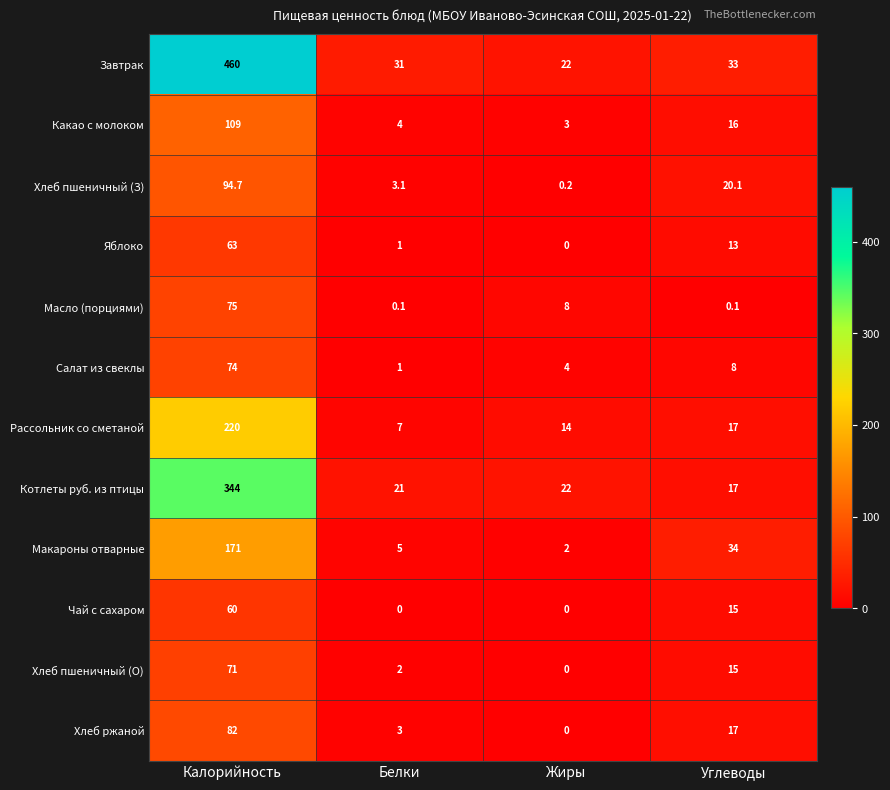

Is it true that Яблоко equals 1.0 at Белки?

True